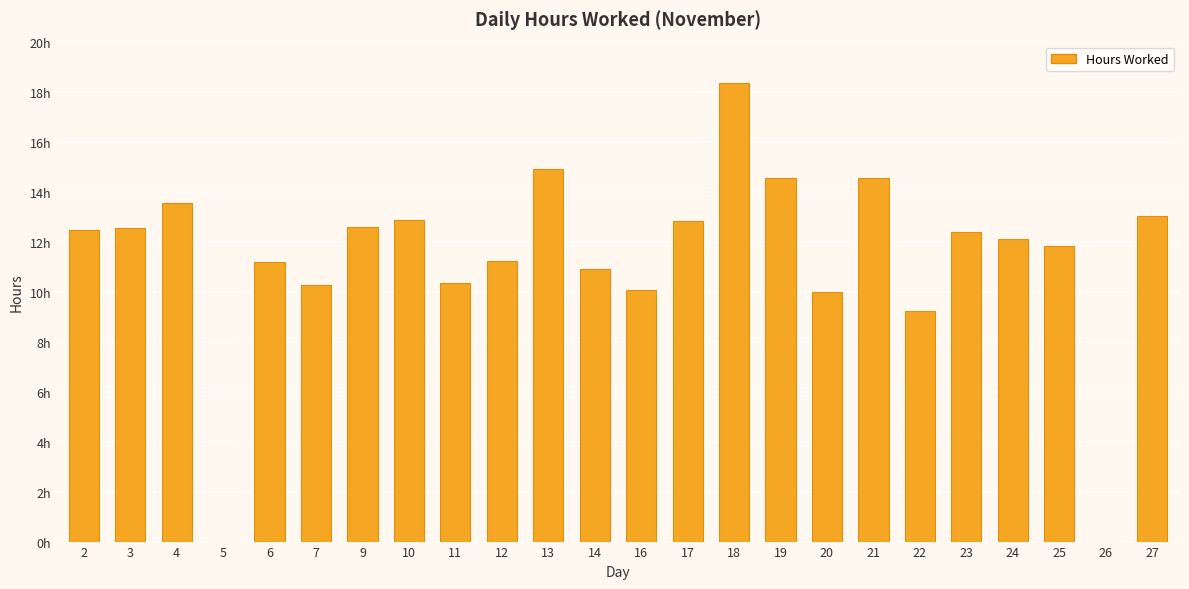

Are the bars horizontal?

No